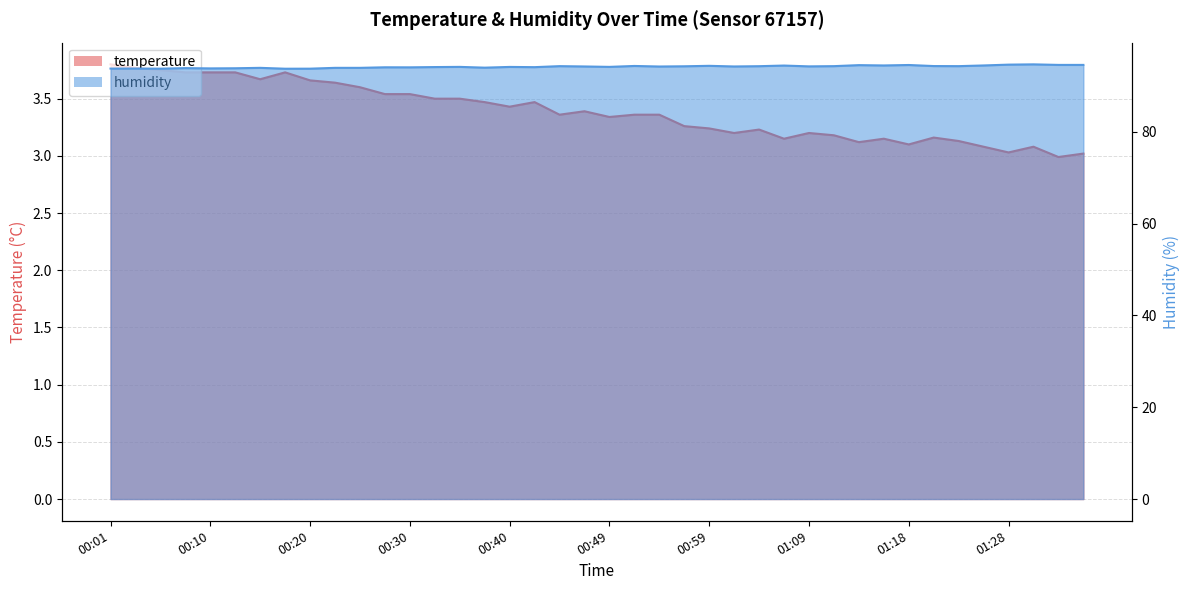

What are all the series names shown in the legend?

temperature, humidity